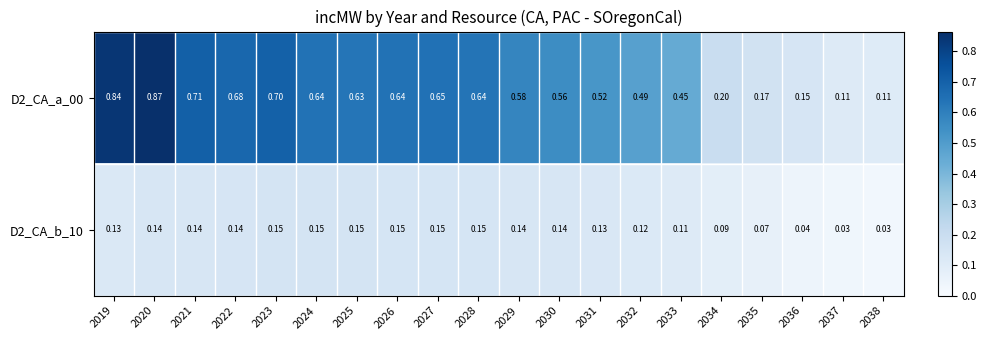

Is the value of D2_CA_b_10 at 2032 greater than the value of D2_CA_a_00 at 2035?

No